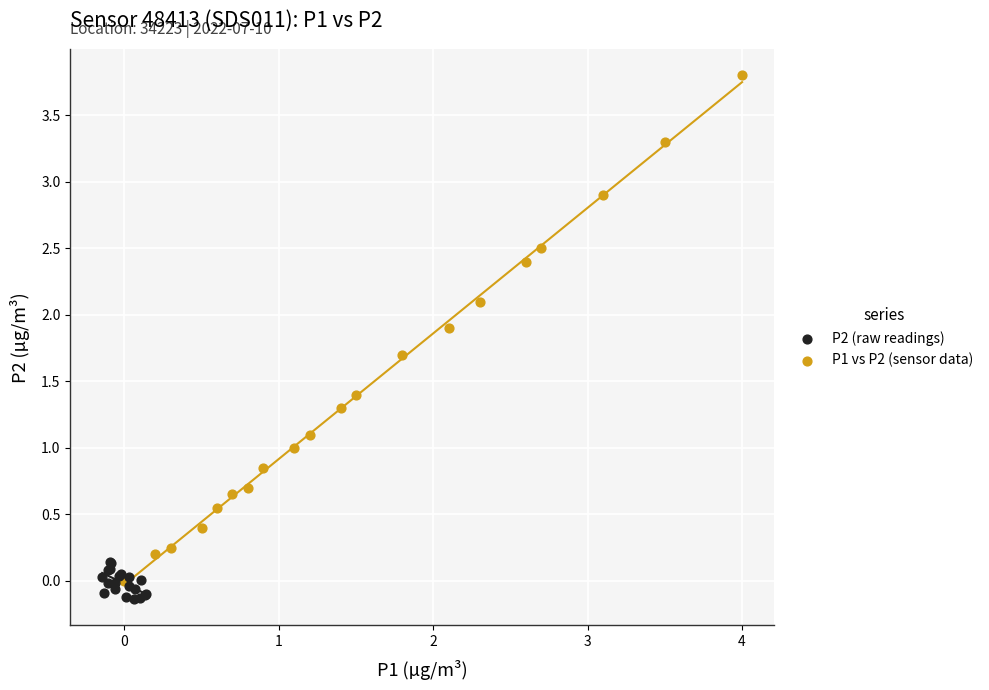

Which series contains the highest Y value?

P1 vs P2 (sensor data)